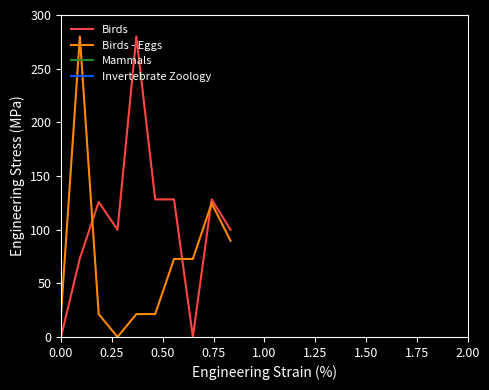

What is the highest value of the Birds series?

280.0